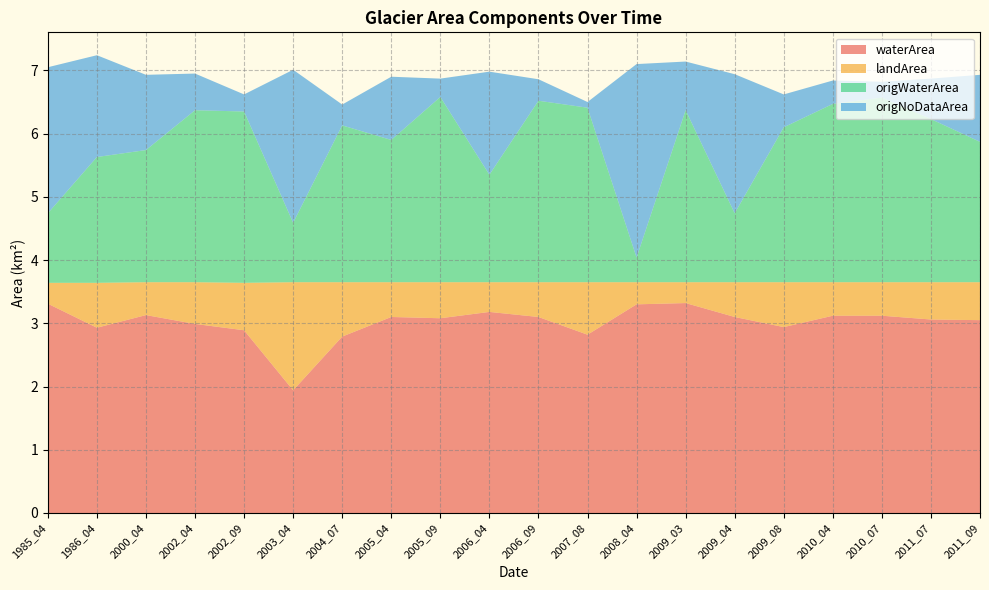

Reading right to left, extract all data points from this chart.

waterArea: 2011_09=3.0	2011_07=3.1	2010_07=3.1	2010_04=3.1	2009_08=2.9	2009_04=3.1	2009_03=3.3	2008_04=3.3	2007_08=2.8	2006_09=3.1	2006_04=3.2	2005_09=3.1	2005_04=3.1	2004_07=2.8	2003_04=1.9	2002_09=2.9	2002_04=3.0	2000_04=3.1	1986_04=2.9	1985_04=3.3
landArea: 2011_09=0.6	2011_07=0.6	2010_07=0.5	2010_04=0.5	2009_08=0.7	2009_04=0.6	2009_03=0.3	2008_04=0.3	2007_08=0.8	2006_09=0.6	2006_04=0.5	2005_09=0.6	2005_04=0.6	2004_07=0.9	2003_04=1.7	2002_09=0.8	2002_04=0.7	2000_04=0.5	1986_04=0.7	1985_04=0.3
origWaterArea: 2011_09=2.2	2011_07=2.6	2010_07=2.9	2010_04=2.8	2009_08=2.5	2009_04=1.1	2009_03=2.7	2008_04=0.4	2007_08=2.8	2006_09=2.9	2006_04=1.7	2005_09=2.9	2005_04=2.2	2004_07=2.5	2003_04=0.9	2002_09=2.7	2002_04=2.7	2000_04=2.1	1986_04=2.0	1985_04=1.1
origNoDataArea: 2011_09=1.1	2011_07=0.6	2010_07=0.2	2010_04=0.4	2009_08=0.5	2009_04=2.2	2009_03=0.8	2008_04=3.1	2007_08=0.1	2006_09=0.3	2006_04=1.6	2005_09=0.3	2005_04=1.0	2004_07=0.3	2003_04=2.4	2002_09=0.3	2002_04=0.6	2000_04=1.2	1986_04=1.6	1985_04=2.3